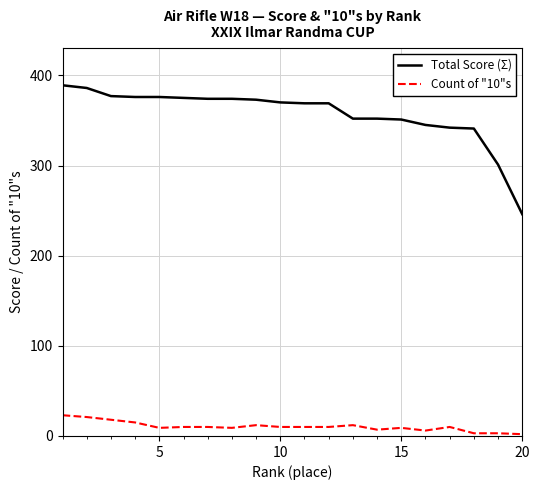

Which series has the widest spread of values?

Total Score (Σ)